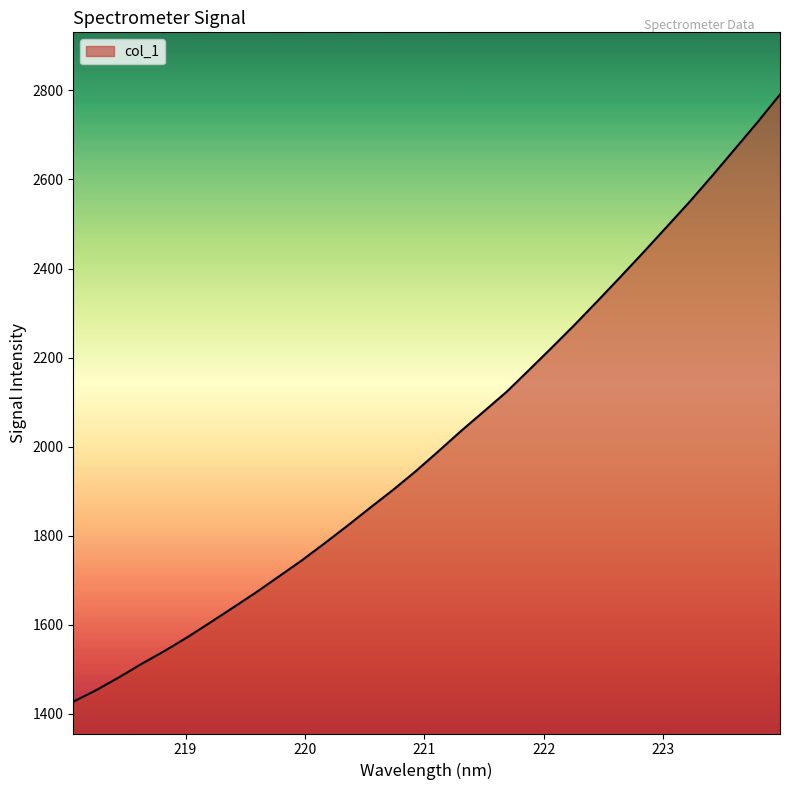

What is the difference between the maximum and minimum values?

1363.5